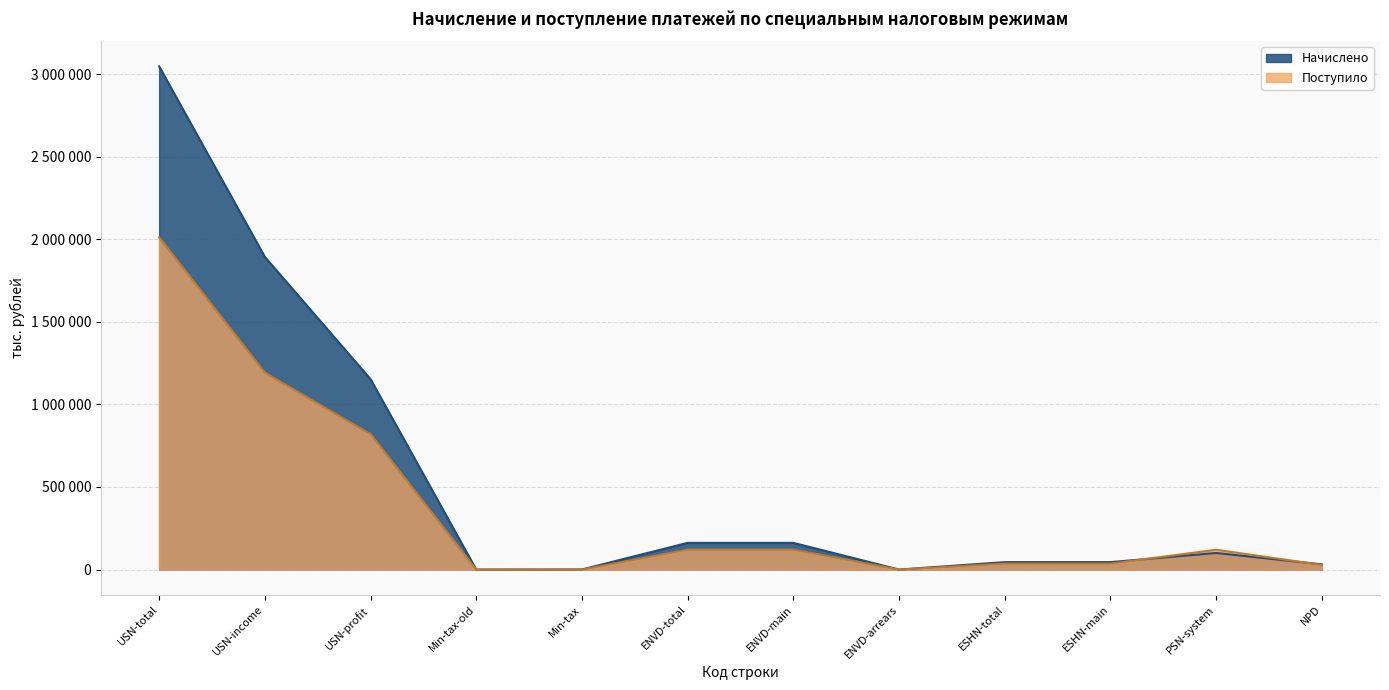

Which series changed the most between Min-tax-old and ENVD-main?

Начислено